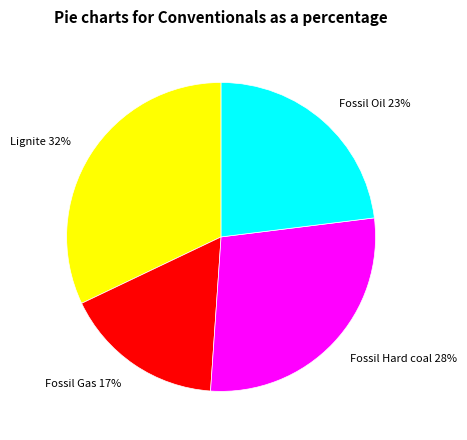

To the nearest percent, what portion does Lignite represent?

32%